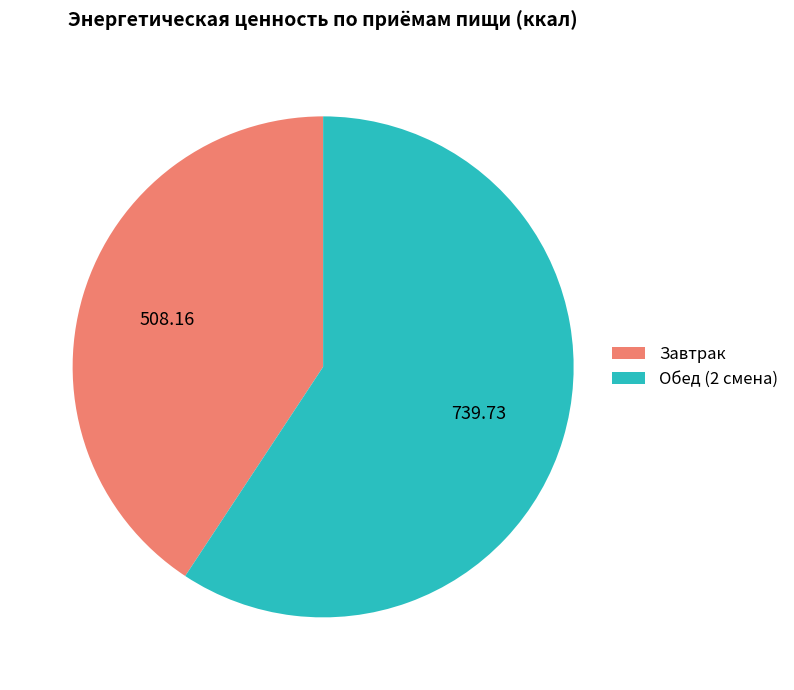

Rank the categories by value from lowest to highest.

Завтрак, Обед (2 смена)